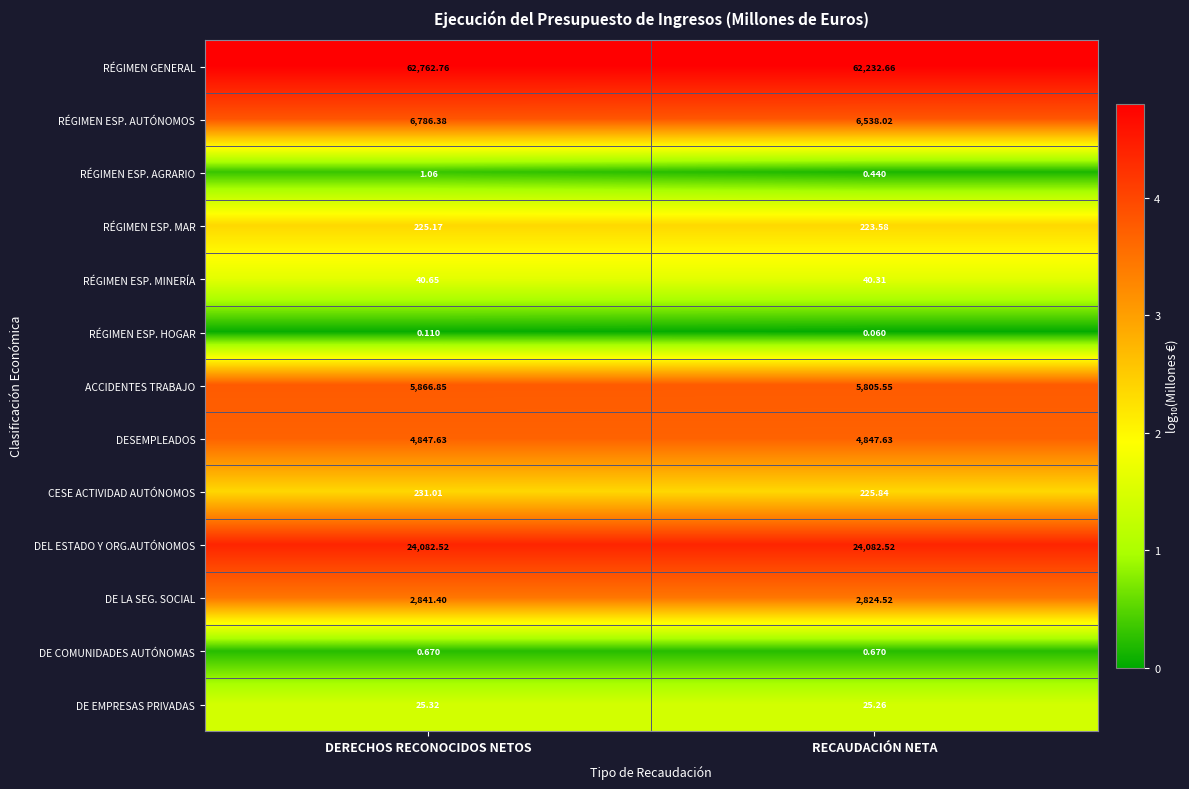

What is the greatest value displayed?

62762.8